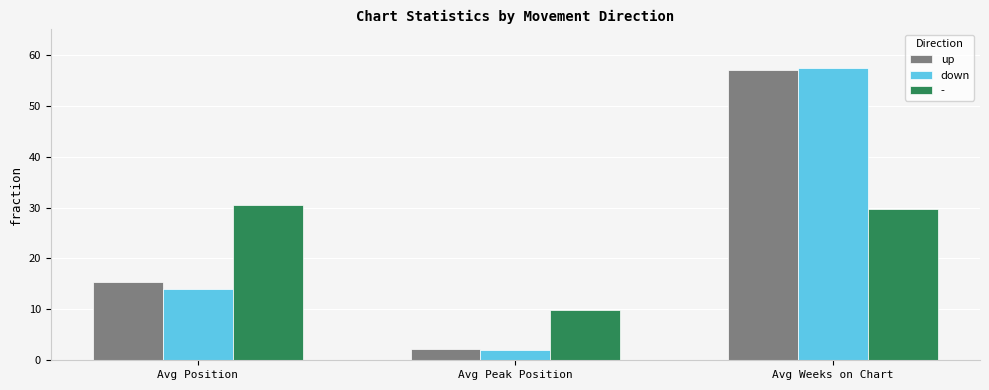

Rank the series by their average value, from lowest to highest.

-, down, up